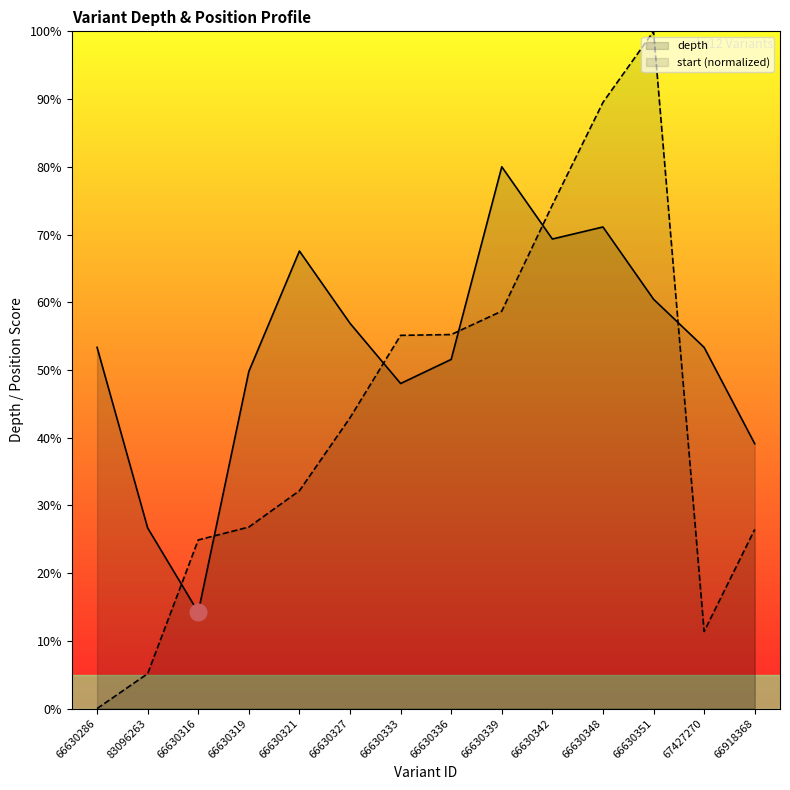

What are all the series names shown in the legend?

depth, start (normalized)